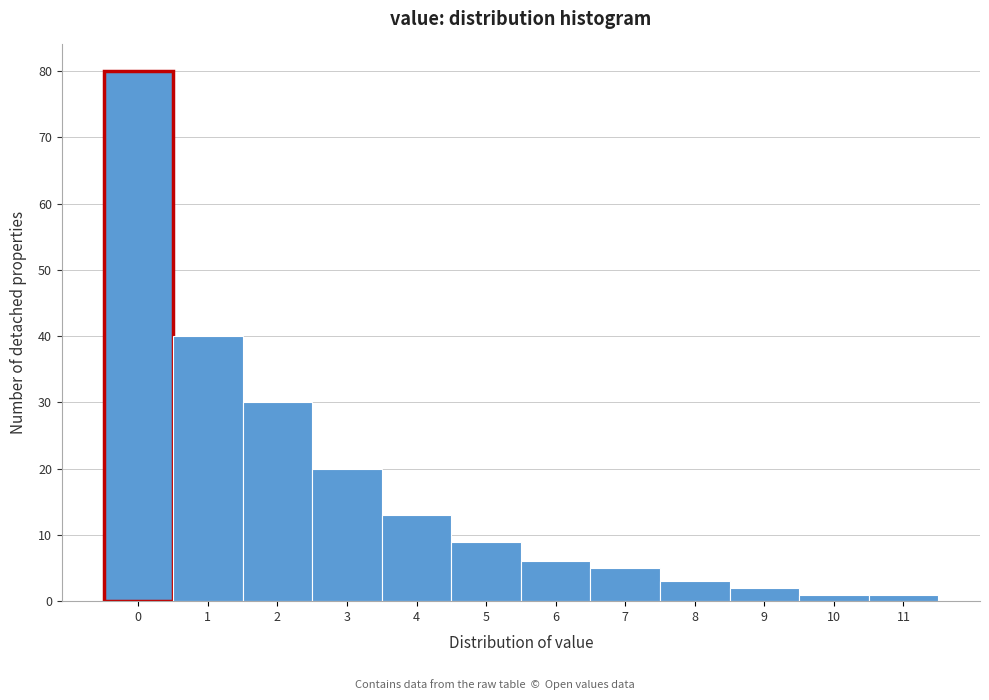

Reading right to left, extract all data points from this chart.

11=1	10=1	9=2	8=3	7=5	6=6	5=9	4=13	3=20	2=30	1=40	0=80